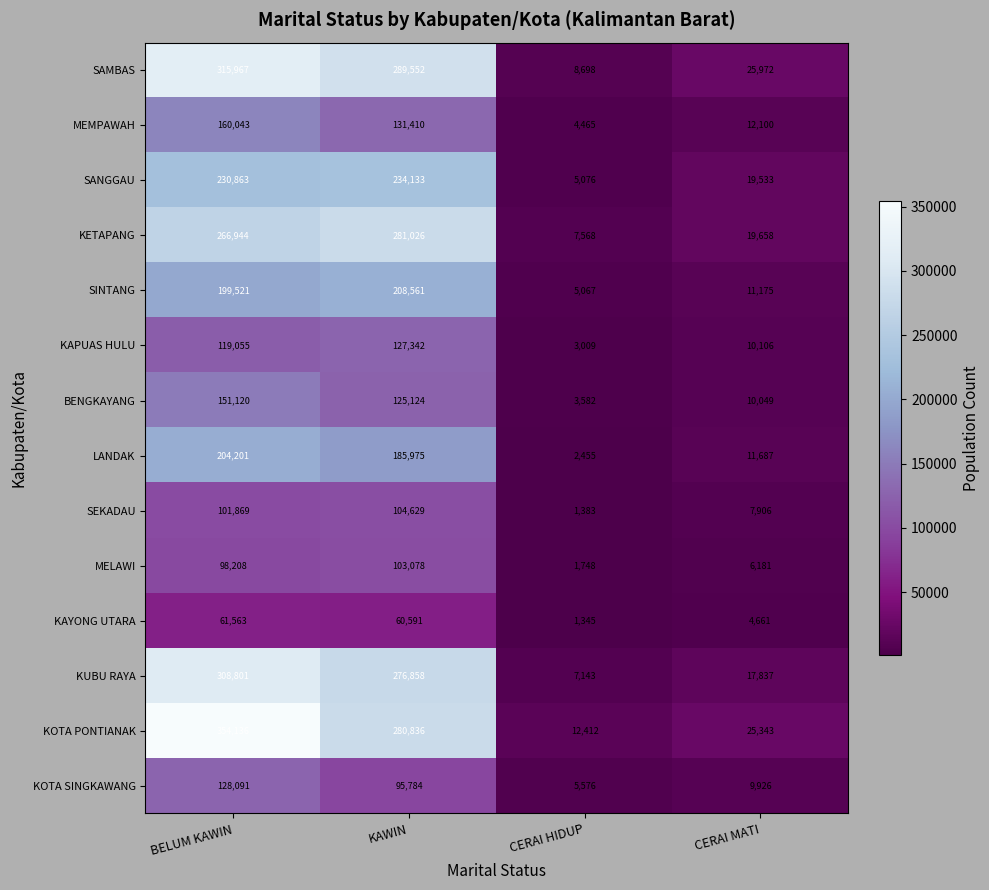

At which label does BENGKAYANG reach its minimum?

CERAI HIDUP